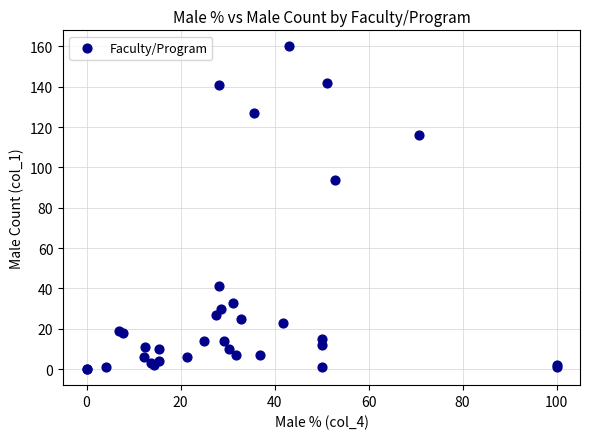

What Y value in the scatter plot is closest to 80?

94